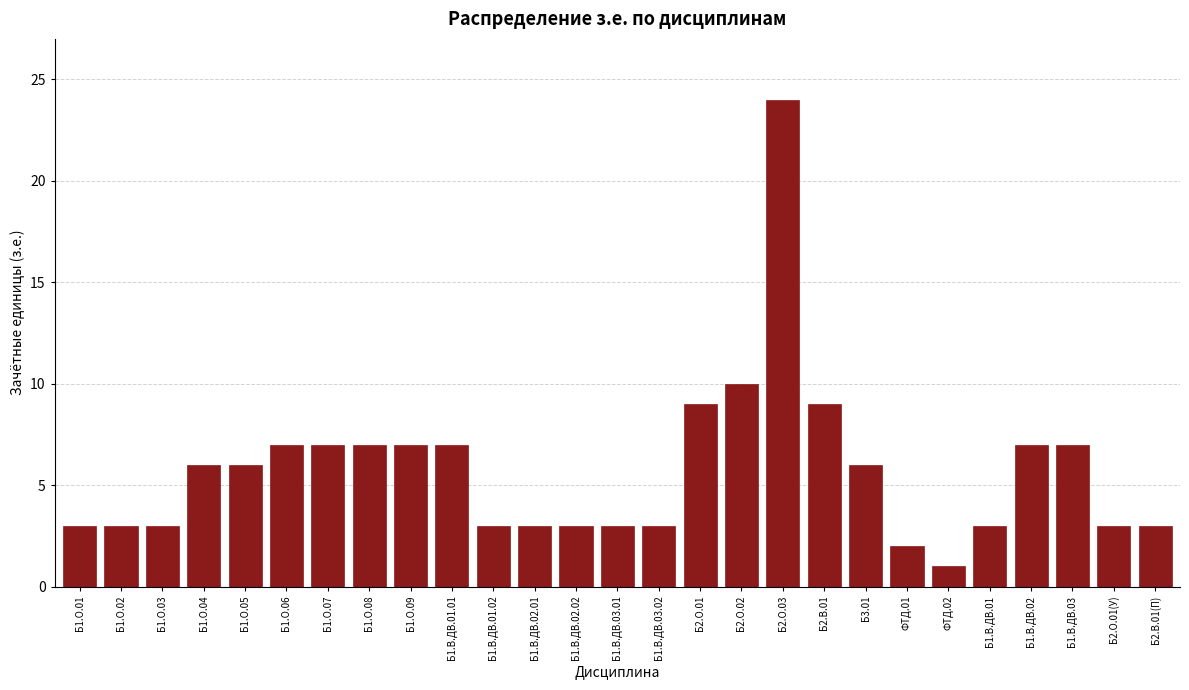

Reading left to right, what are all the values shown in this chart?

Б1.О.01=3	Б1.О.02=3	Б1.О.03=3	Б1.О.04=6	Б1.О.05=6	Б1.О.06=7	Б1.О.07=7	Б1.О.08=7	Б1.О.09=7	Б1.В.ДВ.01.01=7	Б1.В.ДВ.01.02=3	Б1.В.ДВ.02.01=3	Б1.В.ДВ.02.02=3	Б1.В.ДВ.03.01=3	Б1.В.ДВ.03.02=3	Б2.О.01=9	Б2.О.02=10	Б2.О.03=24	Б2.В.01=9	Б3.01=6	ФТД.01=2	ФТД.02=1	Б1.В.ДВ.01=3	Б1.В.ДВ.02=7	Б1.В.ДВ.03=7	Б2.О.01(У)=3	Б2.В.01(П)=3